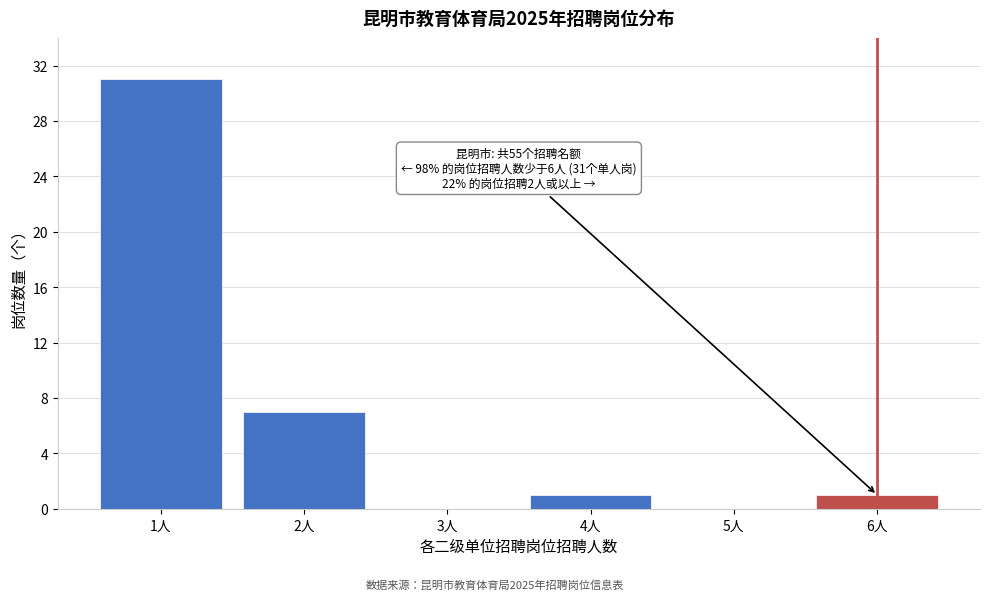

Reading right to left, extract all data points from this chart.

6人=1	5人=0	4人=1	3人=0	2人=7	1人=31